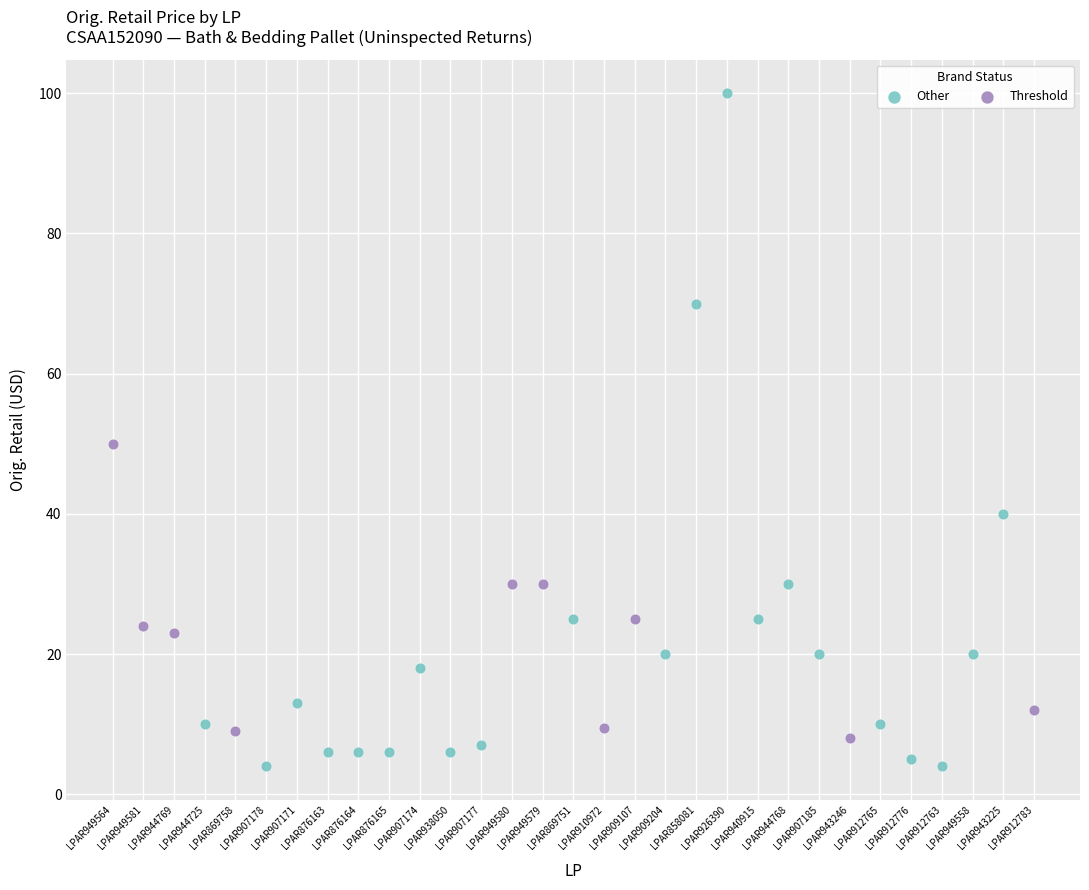

Which series reaches the maximum Y coordinate?

Other